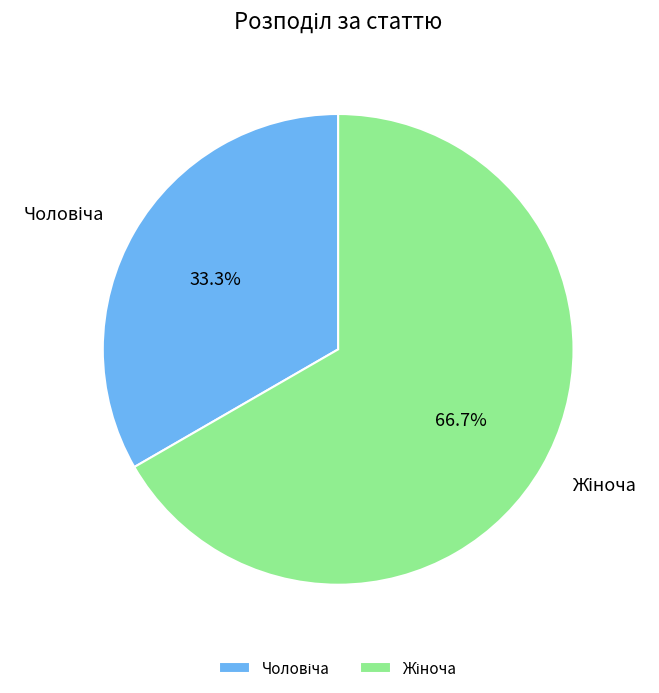

Does any single category account for the majority?

Yes